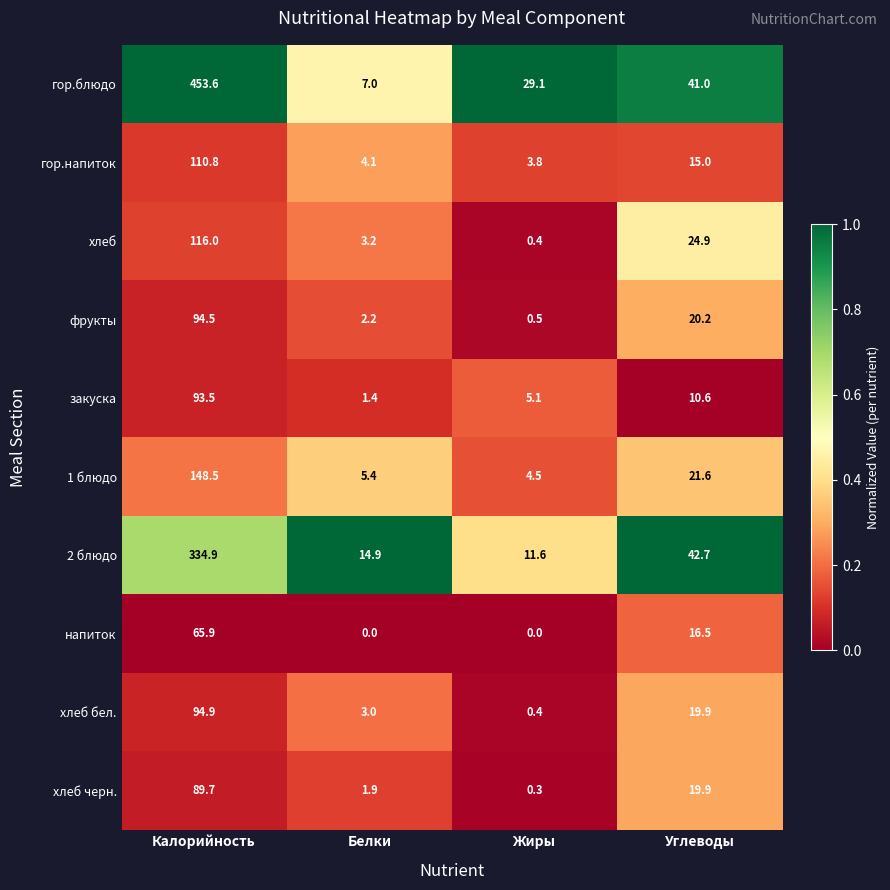

What is the difference between the highest and lowest values at Жиры?

29.1